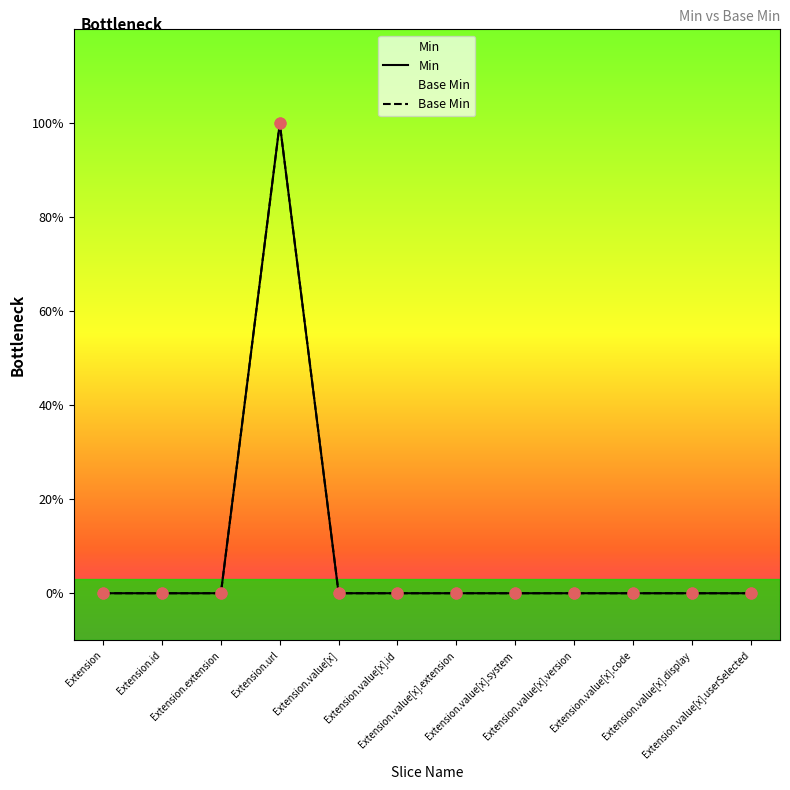

Which series reaches the maximum Y coordinate?

Min